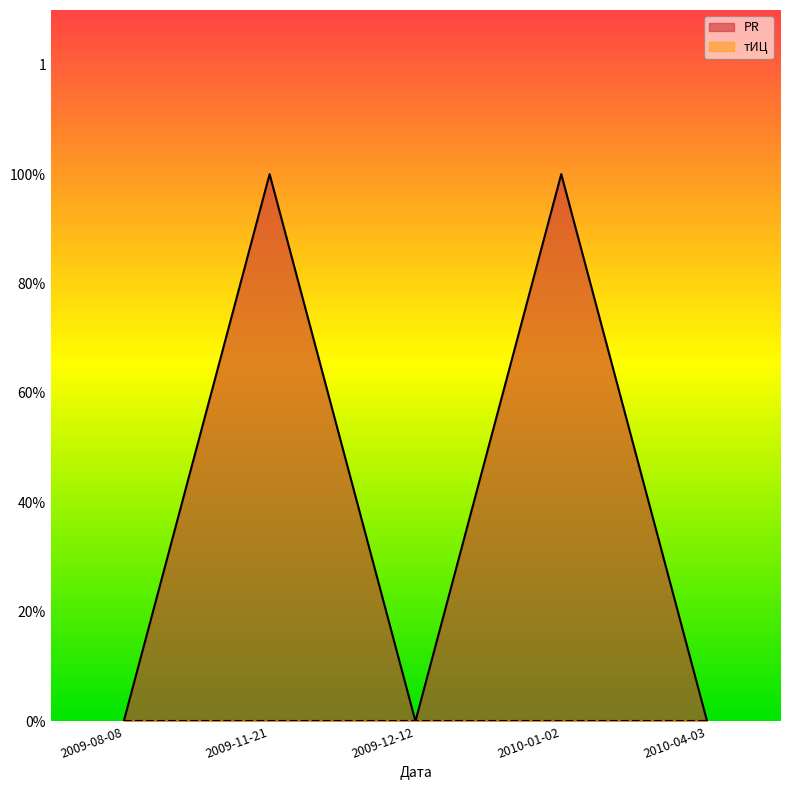

Reading left to right, transcribe all the data shown in this chart.

2009-08-08=0	2009-11-21=1	2009-12-12=0	2010-01-02=1	2010-04-03=0